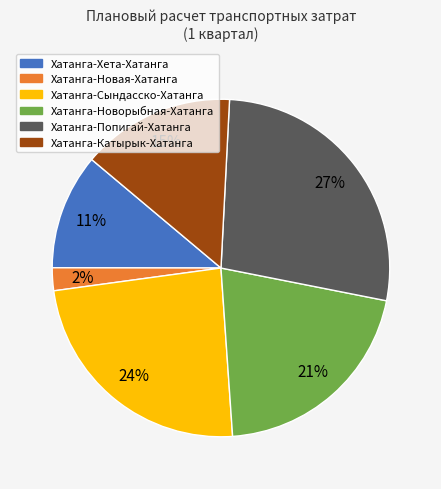

What is the ratio of the value at Хатанга-Сындасско-Хатанга to the value at Хатанга-Попигай-Хатанга?

0.9